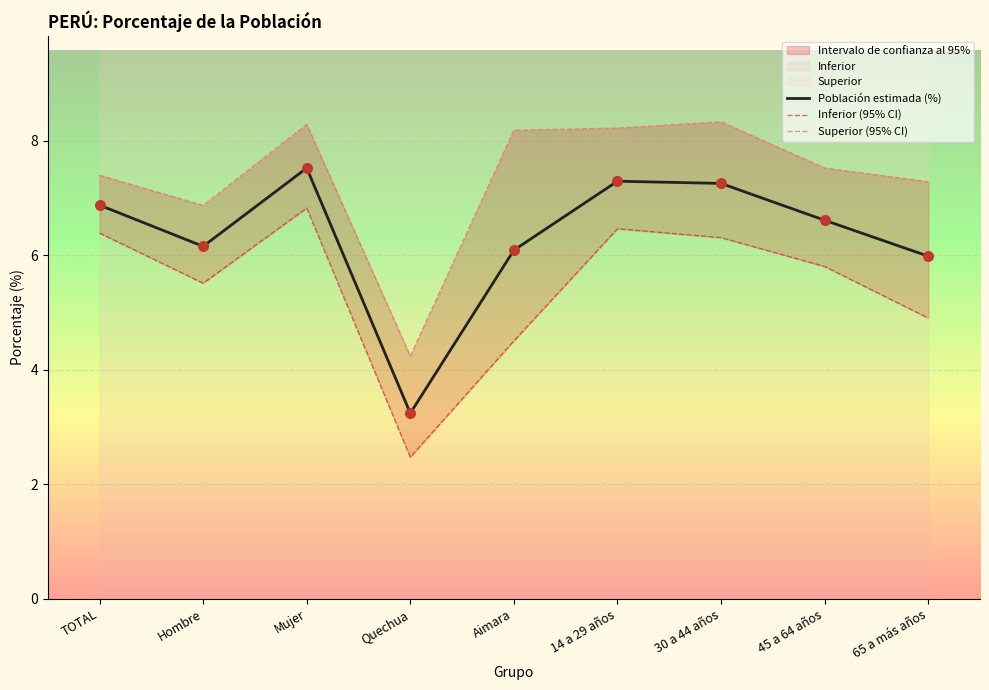

Which series contains the lowest Y value?

Inferior (95% CI)